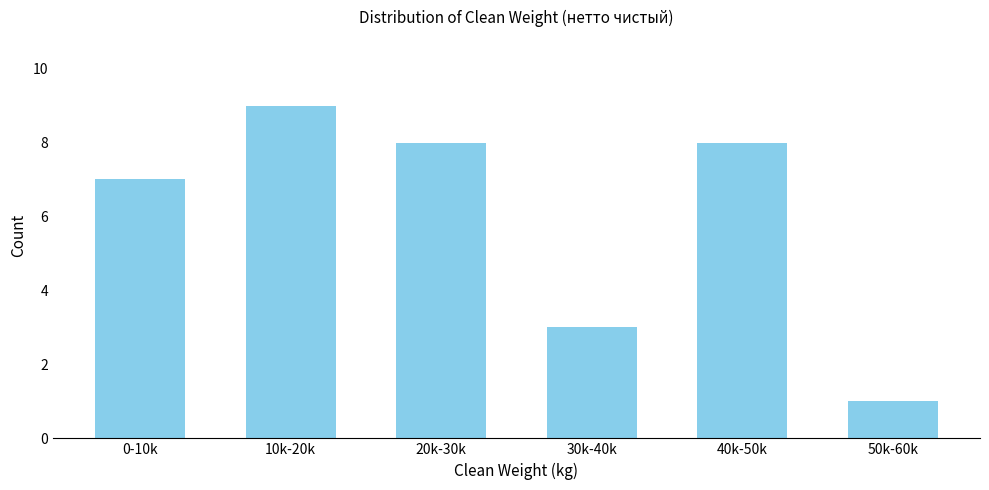

Reading left to right, list all the values displayed in this chart.

7	9	8	3	8	1